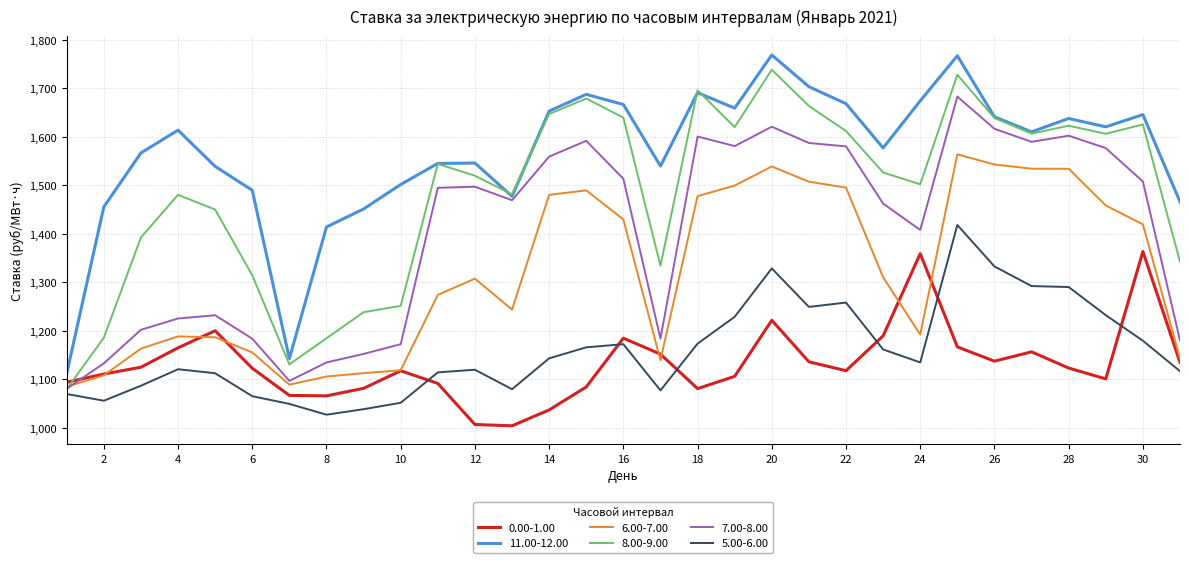

What is the lowest value of the 11.00-12.00 series?

1112.2